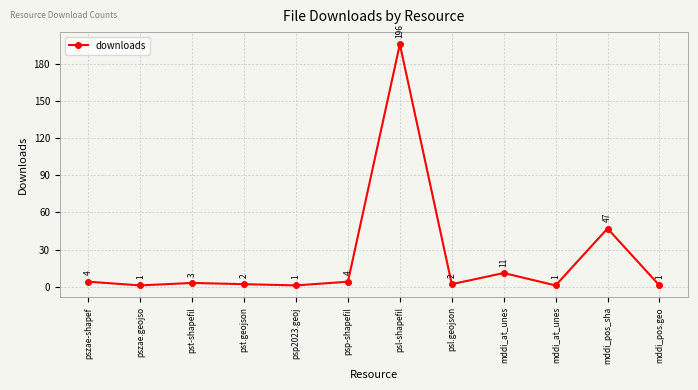

Reading left to right, what are all the values shown in this chart?

4	1	3	2	1	4	196	2	11	1	47	1